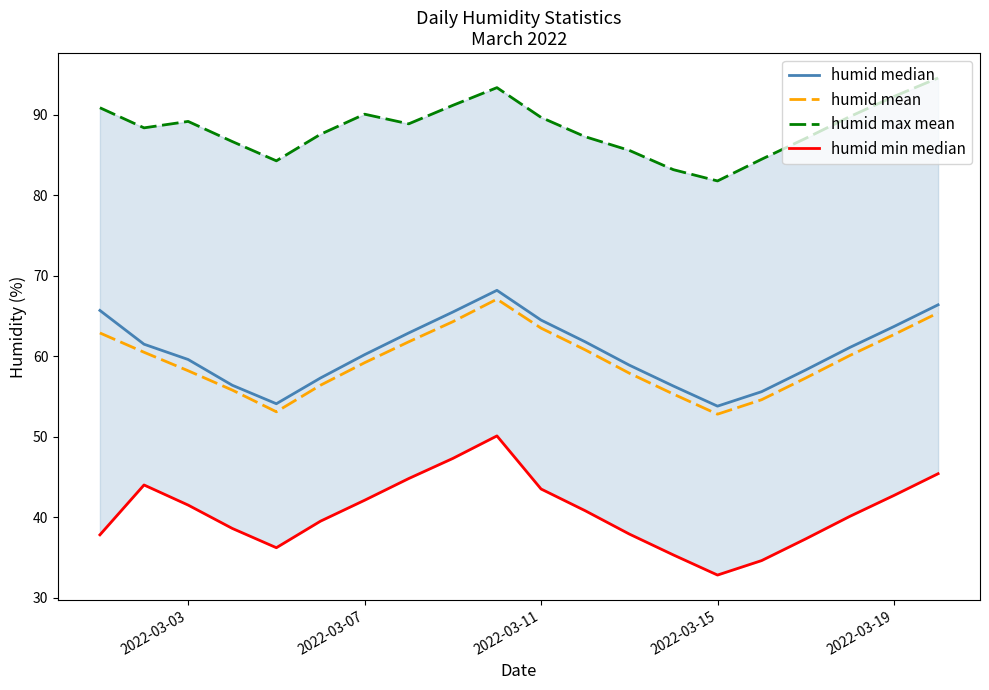

How many values in the humid min median series exceed 40?

11